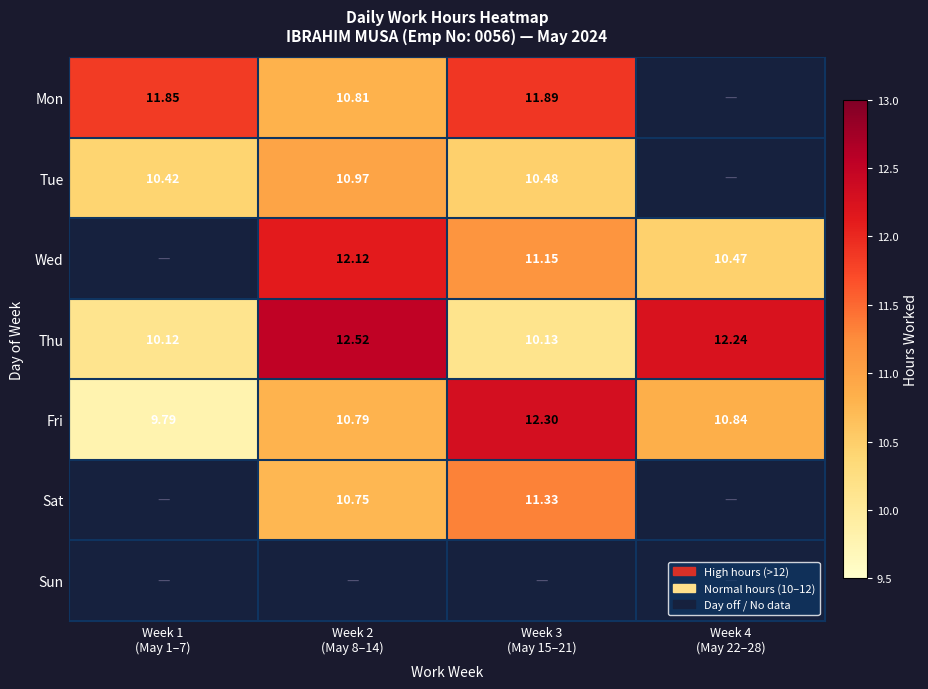

At how many categories does at least one series exceed 10?

4